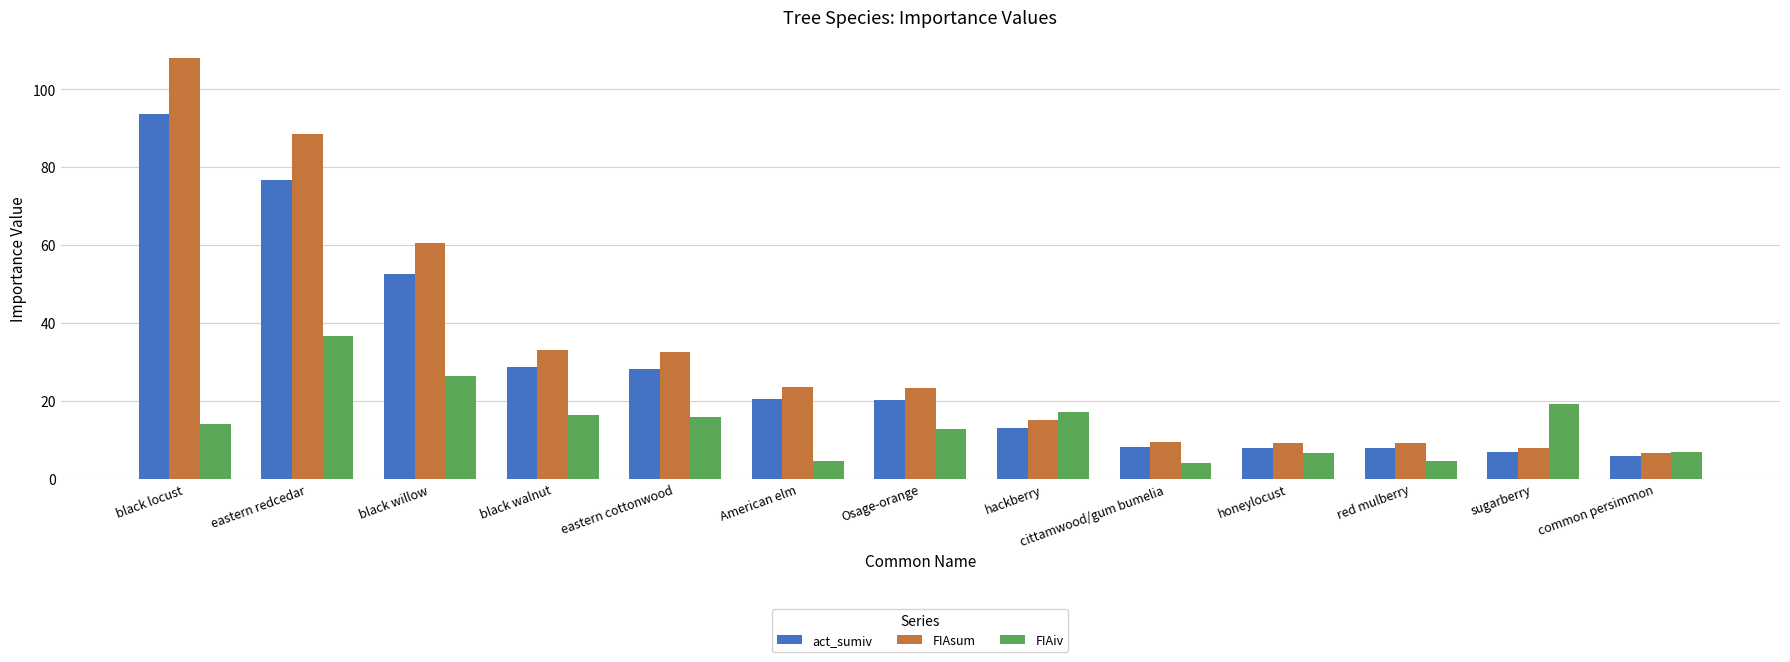

Which series has the largest total across all categories?

FIAsum